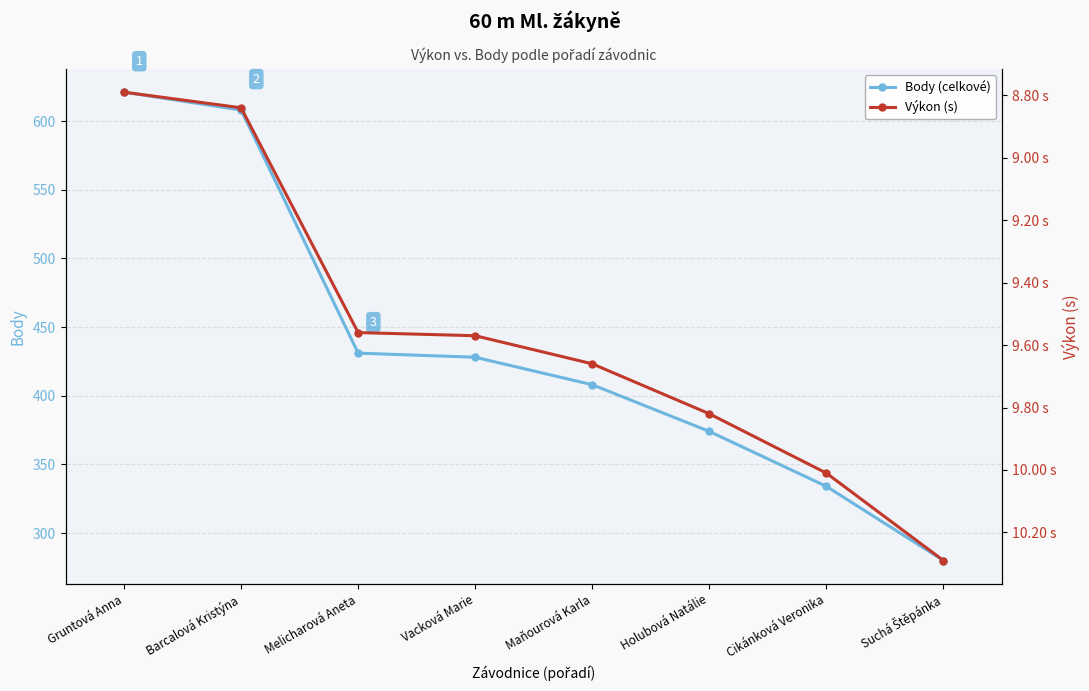

True or false: Výkon (s) has a value of 10.3 at Suchá Štěpánka.

True